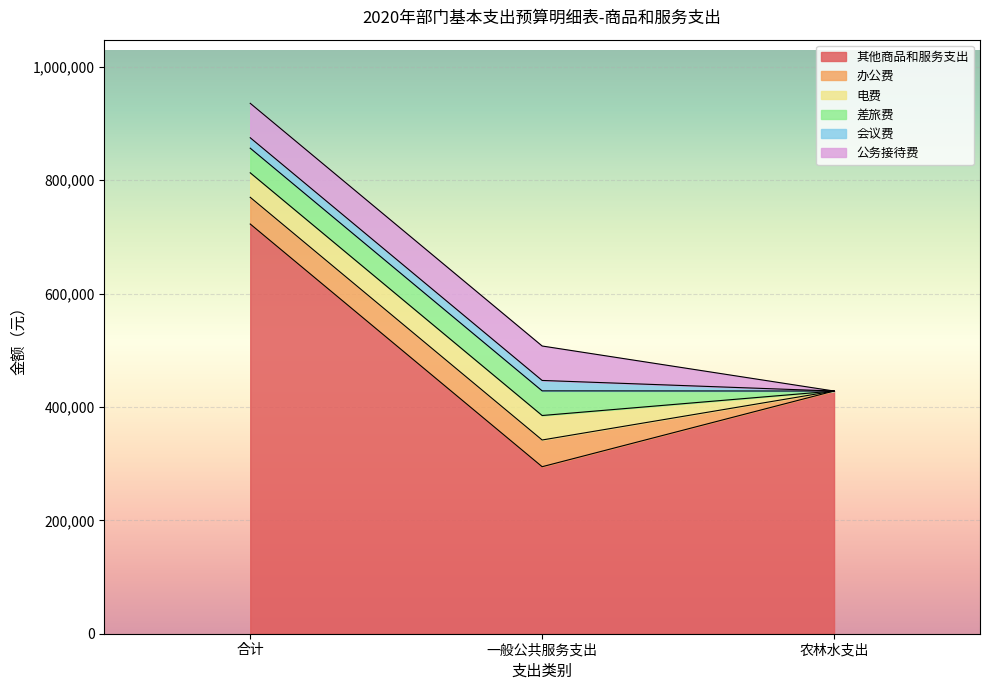

Which series has the widest spread of values?

其他商品和服务支出